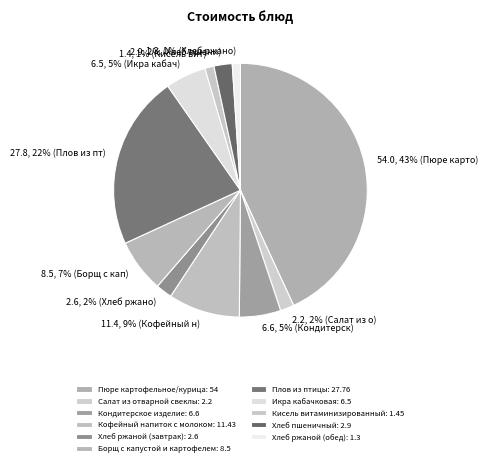

Which has a higher value, Кондитерское изделие or Салат из отварной свеклы?

Кондитерское изделие